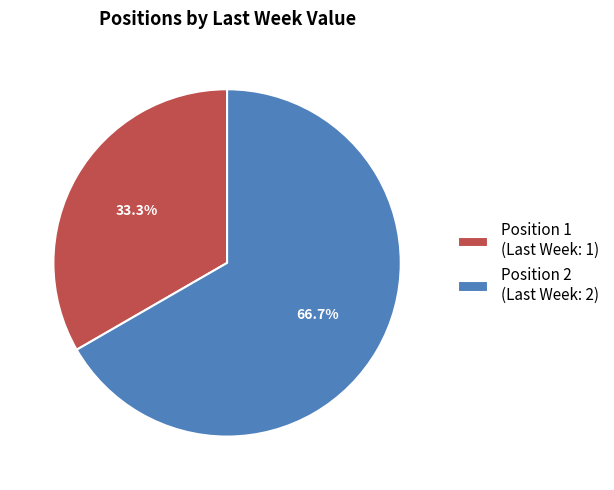

What is the majority slice?

Position 2 (Last Week: 2)